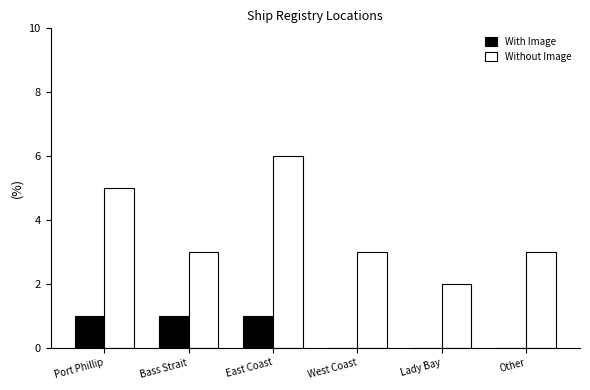

How many groups of bars are there?

6